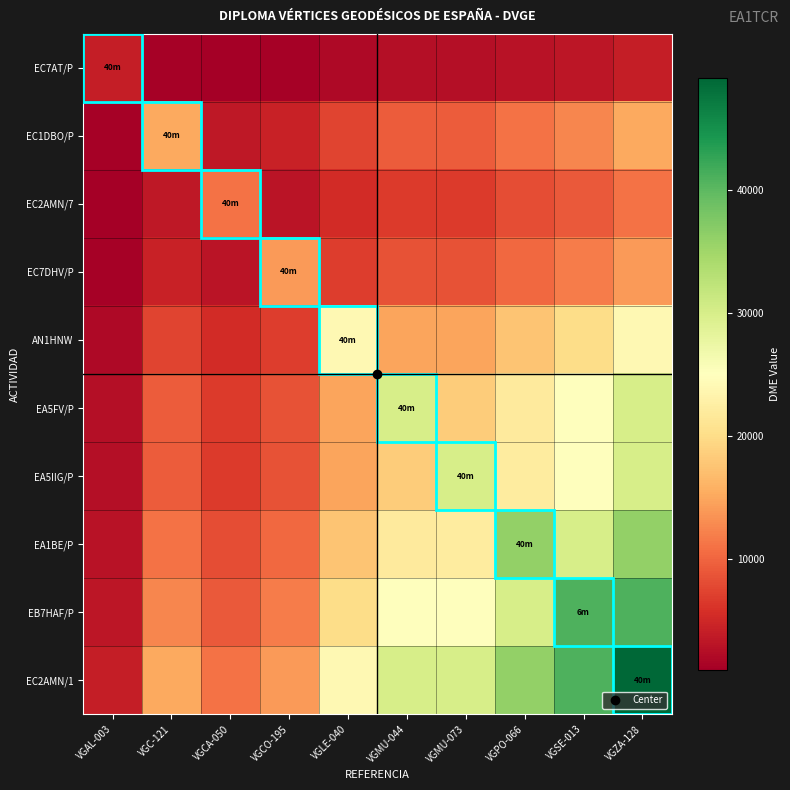

Which series has the largest range (max minus min)?

EC2AMN/1